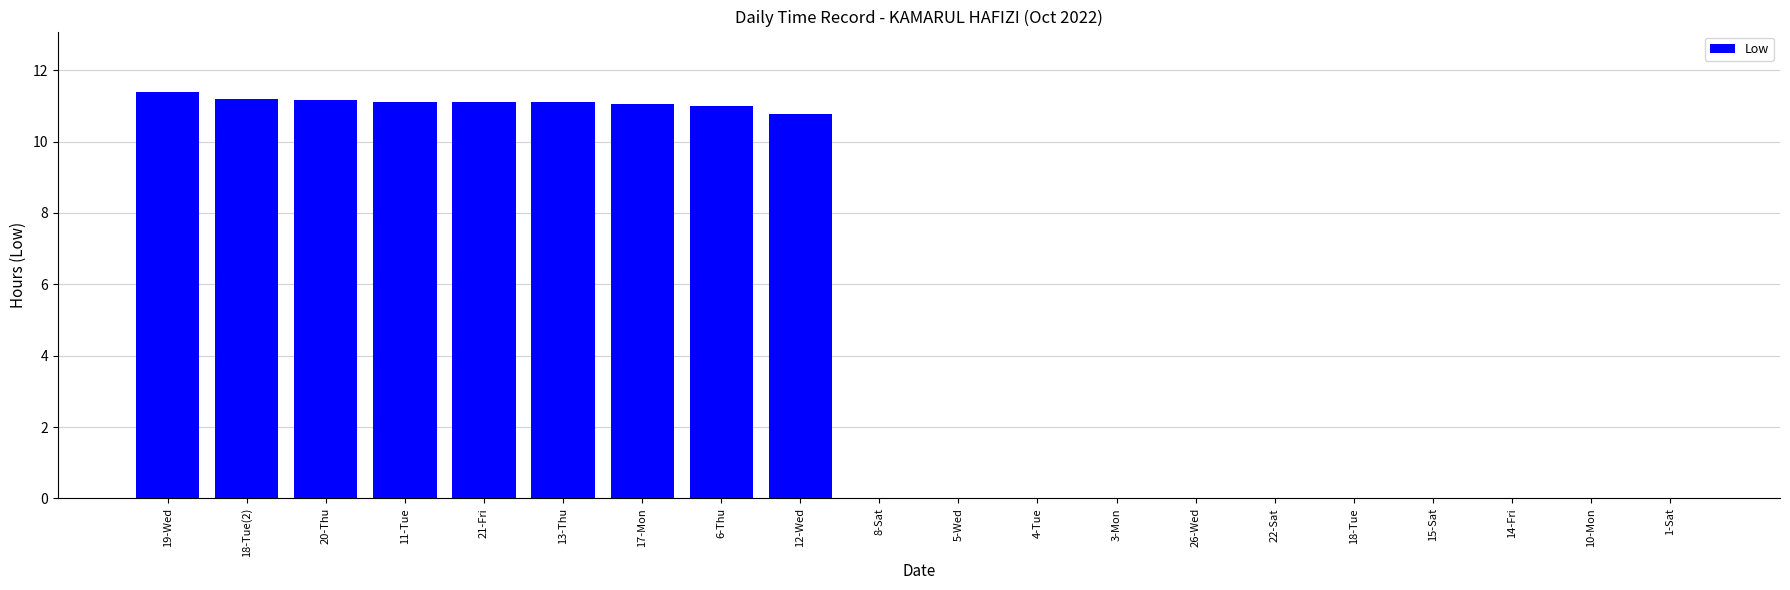

The value at 15-Sat is 0.0. True or false?

True